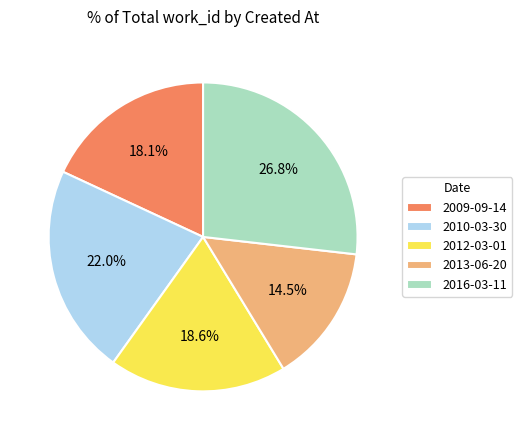

What portion of the pie excludes 2010-03-30?

78.0%